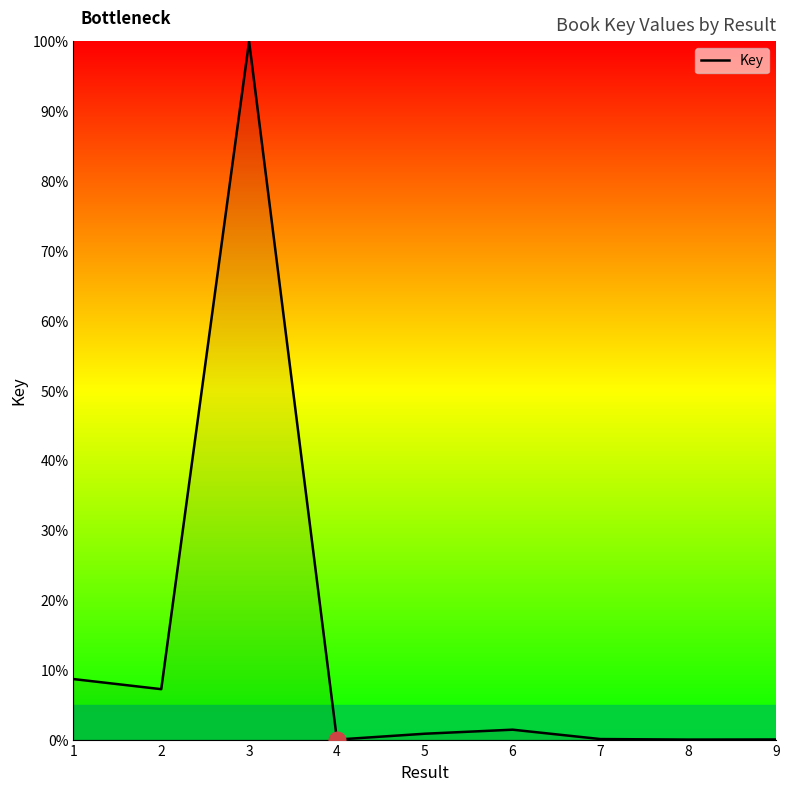

What is the maximum value shown in the chart?

100.0